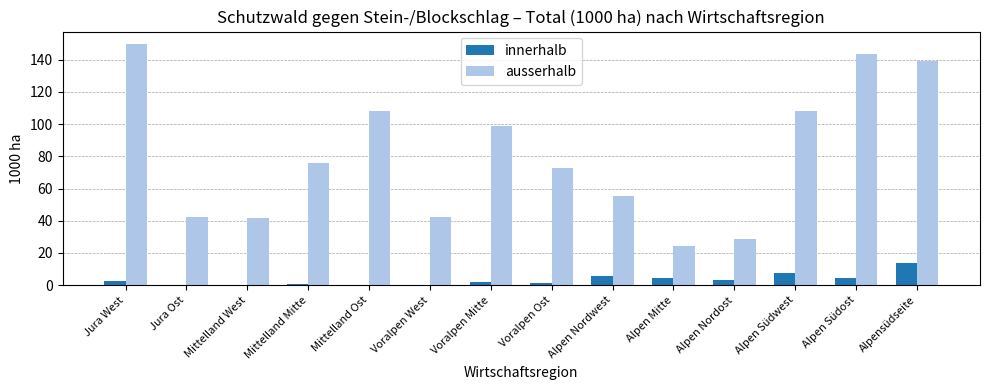

True or false: ausserhalb has a value of 40.6 at Alpen Südwest.

False